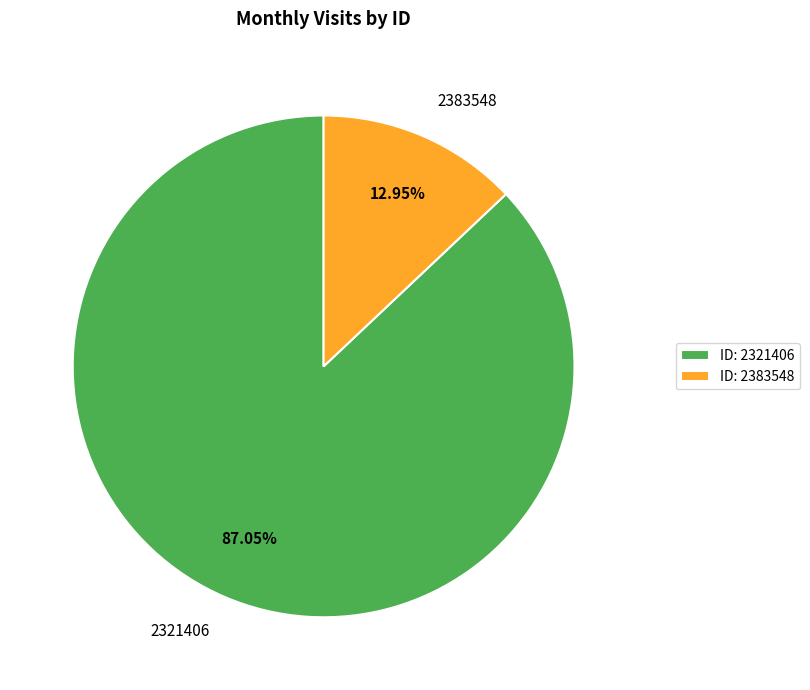

Which has a higher value, 2383548 or 2321406?

2321406